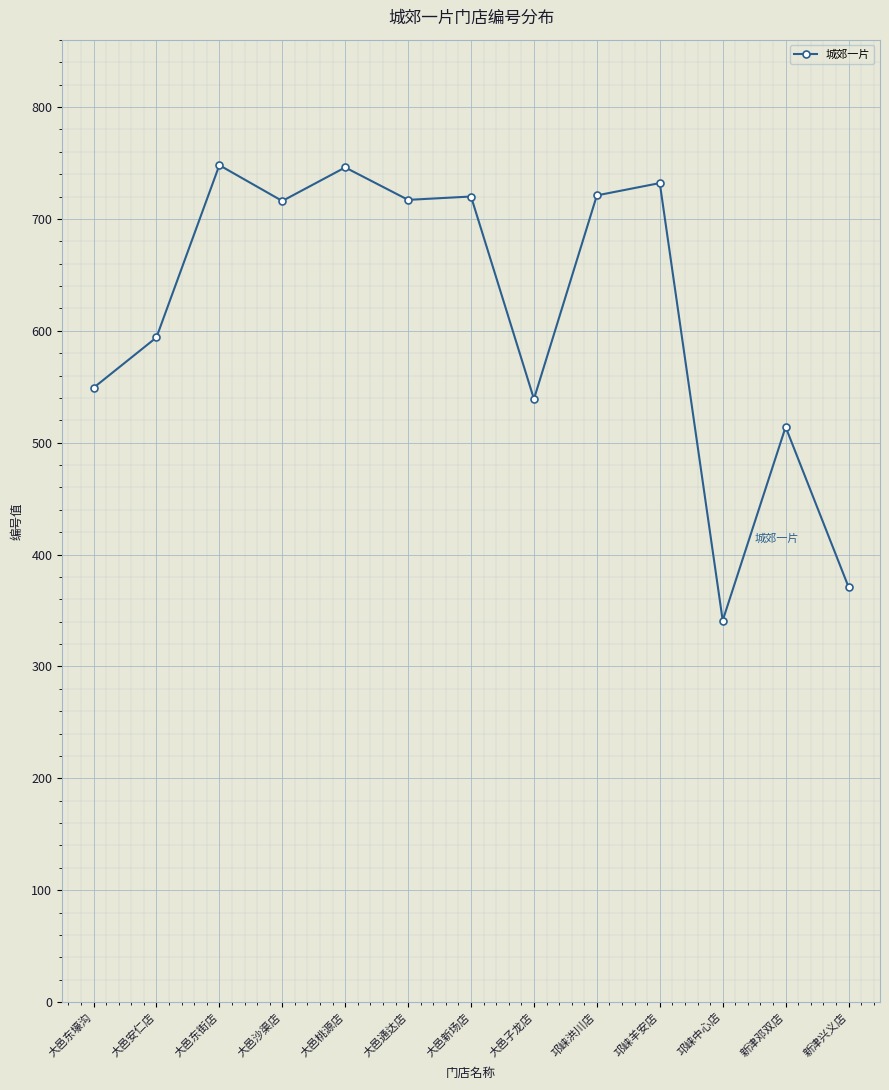

Is it true that the value at 邛崃洪川店 is 939?

False